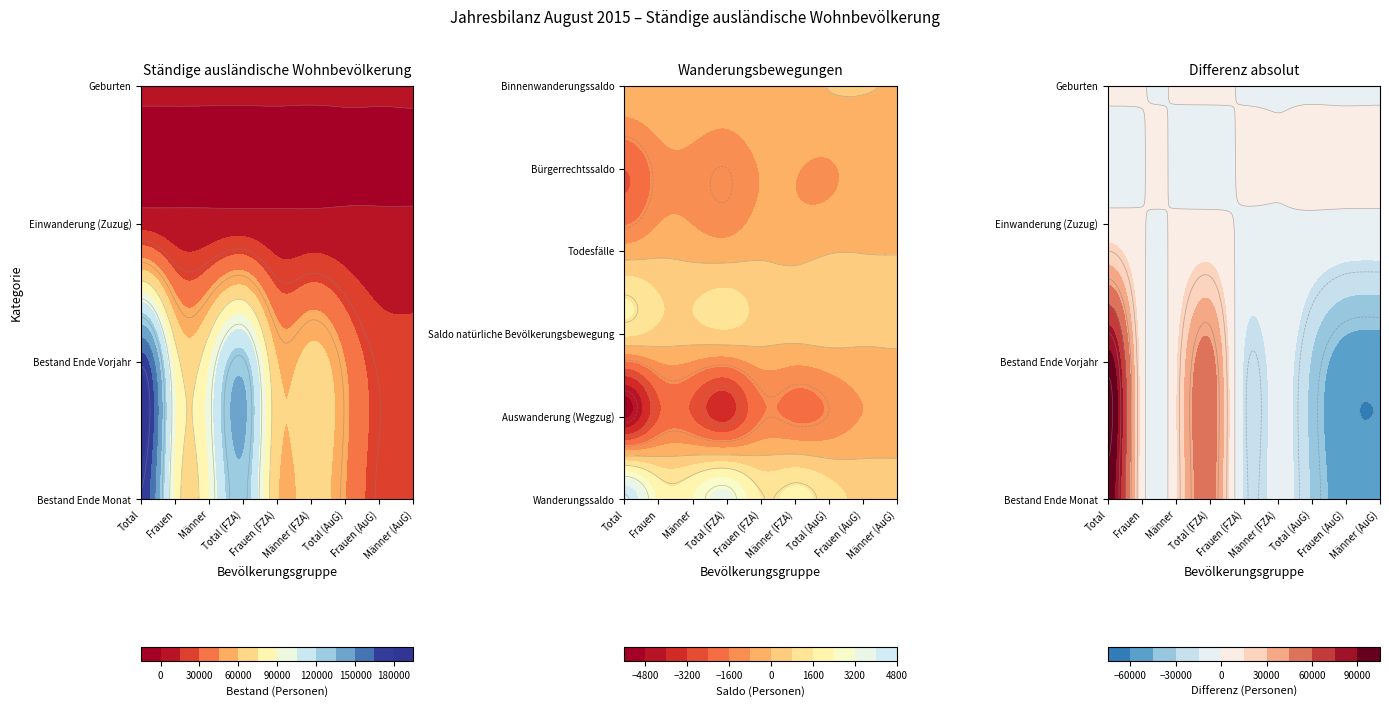

What is the difference between the maximum and minimum values in the Bestand Ende Monat series?

152937